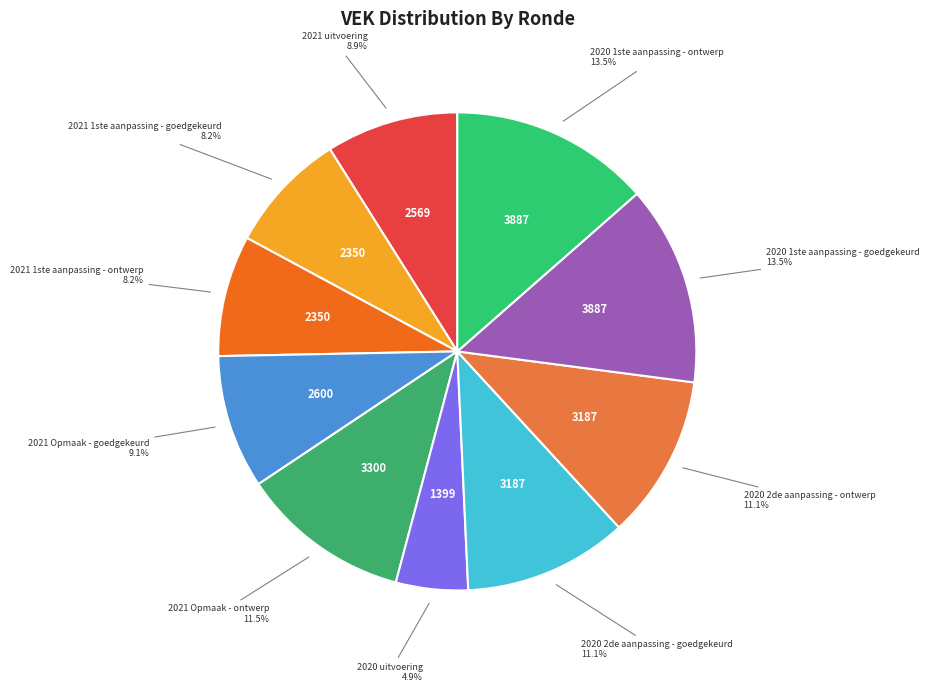

How many segments does this pie chart have?

10